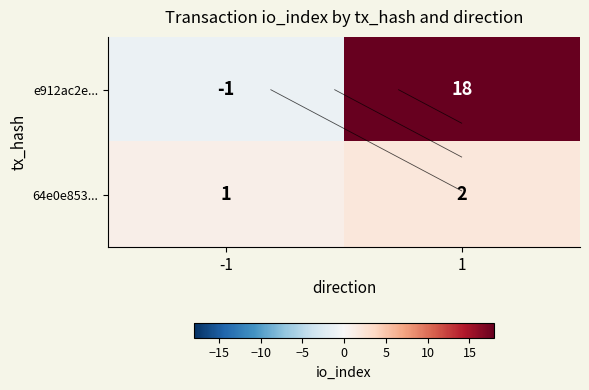

Which category has the highest value across all series?

1